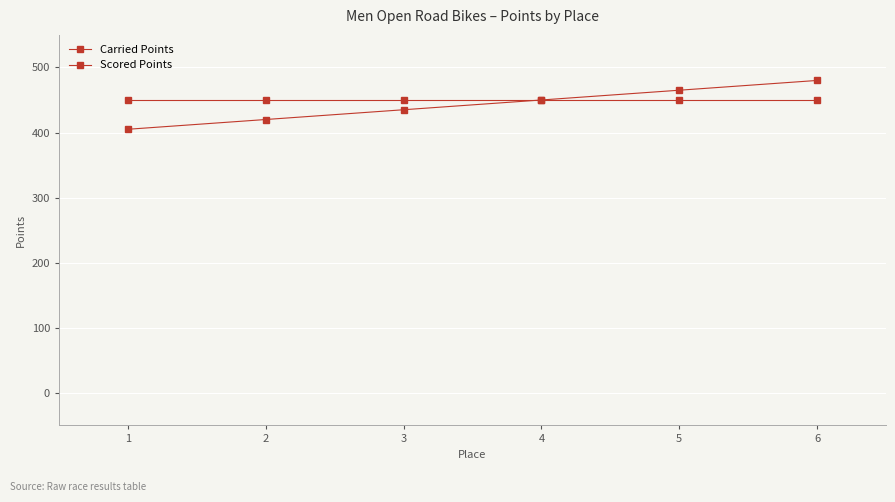

True or false: Scored Points has more than 0 points higher than both neighbors.

False